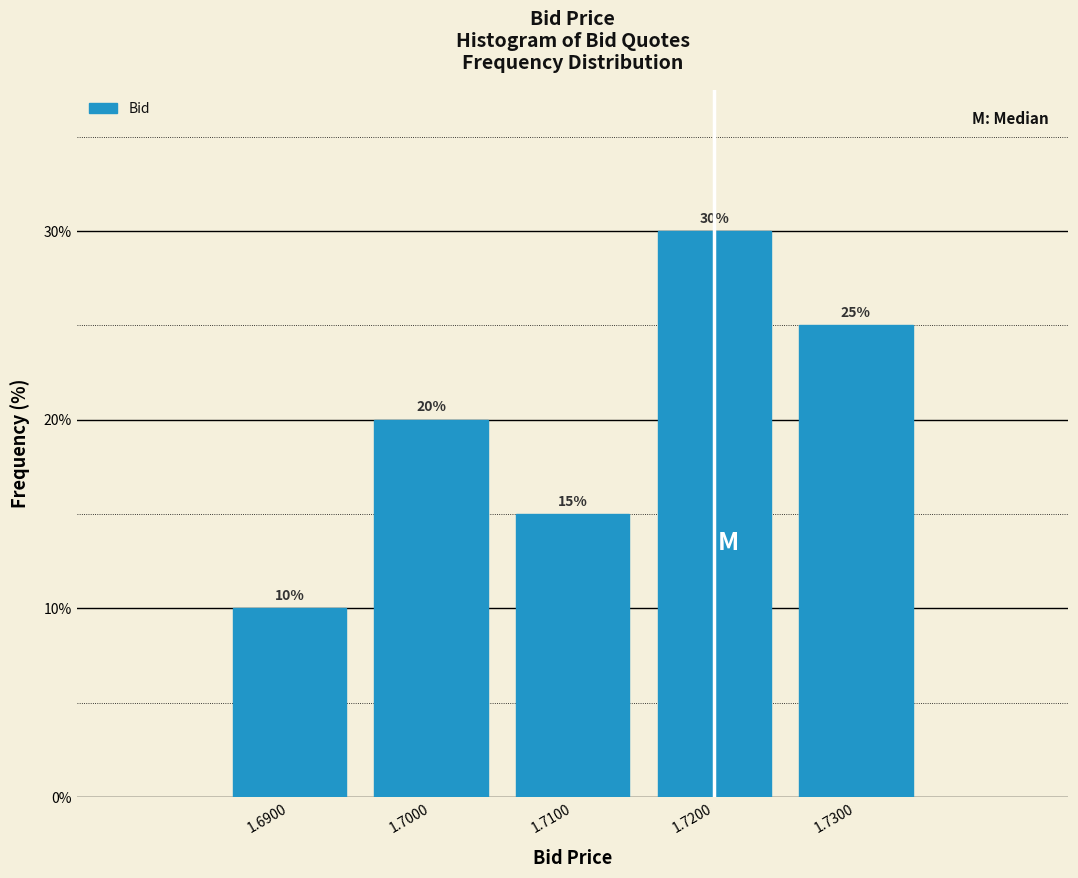

Reading right to left, extract all data points from this chart.

1.7300=25	1.7200=30	1.7100=15	1.7000=20	1.6900=10